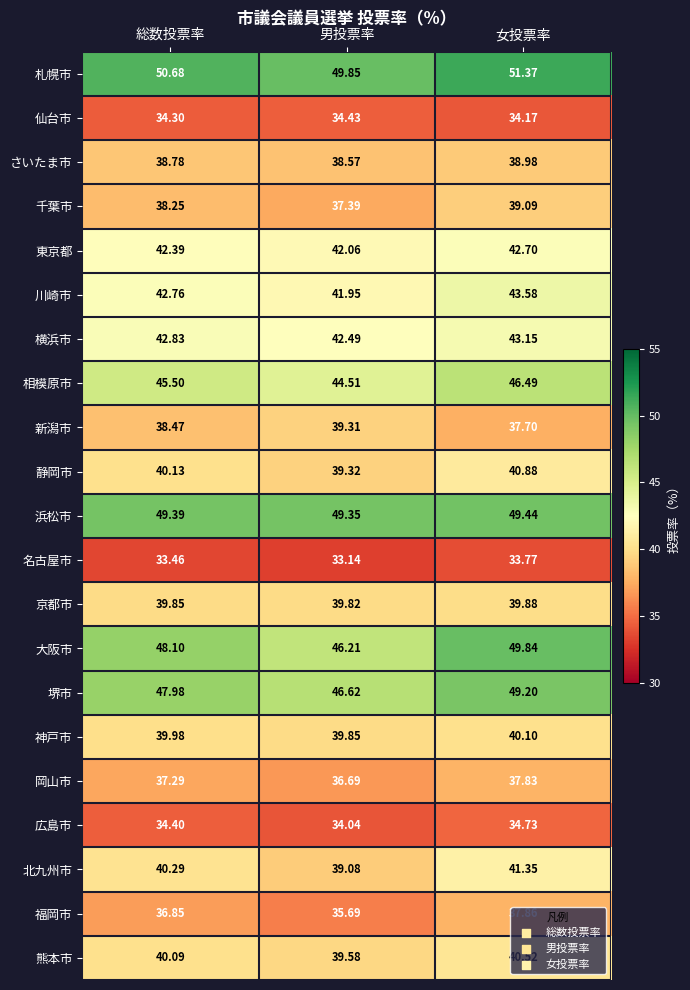

Which series has the widest spread of values?

大阪市